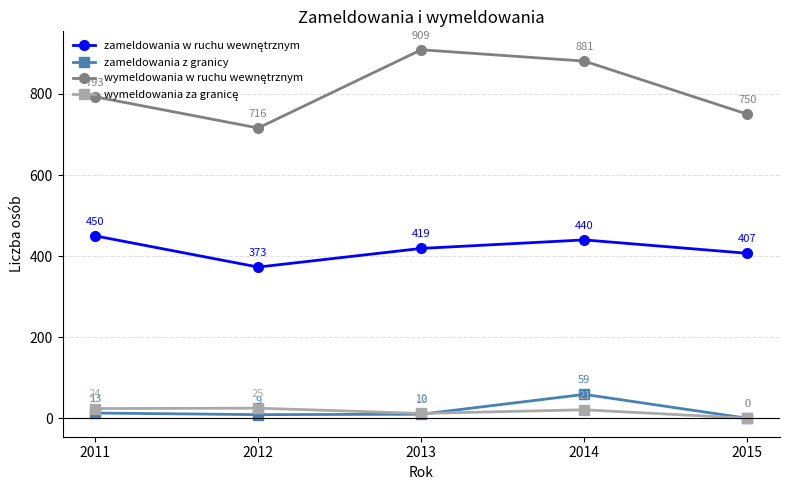

How many categories are shown in the chart?

5